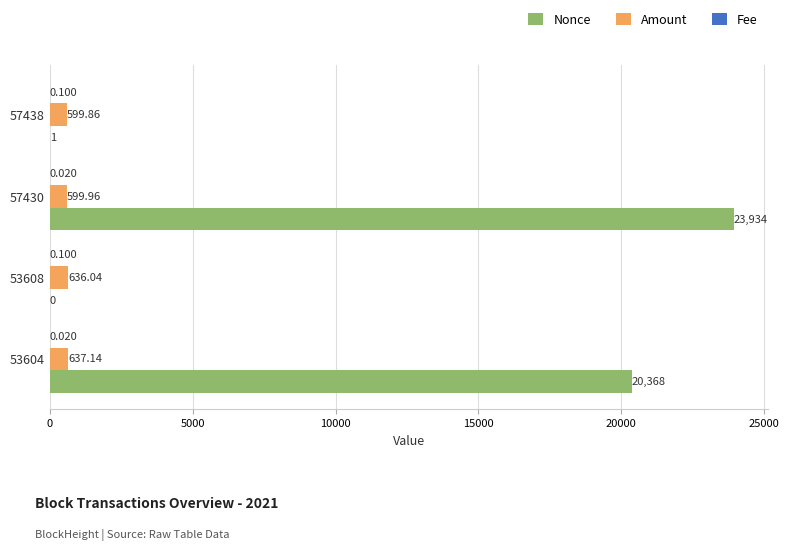

Between 57430 and 53604, which series saw the biggest shift?

Nonce